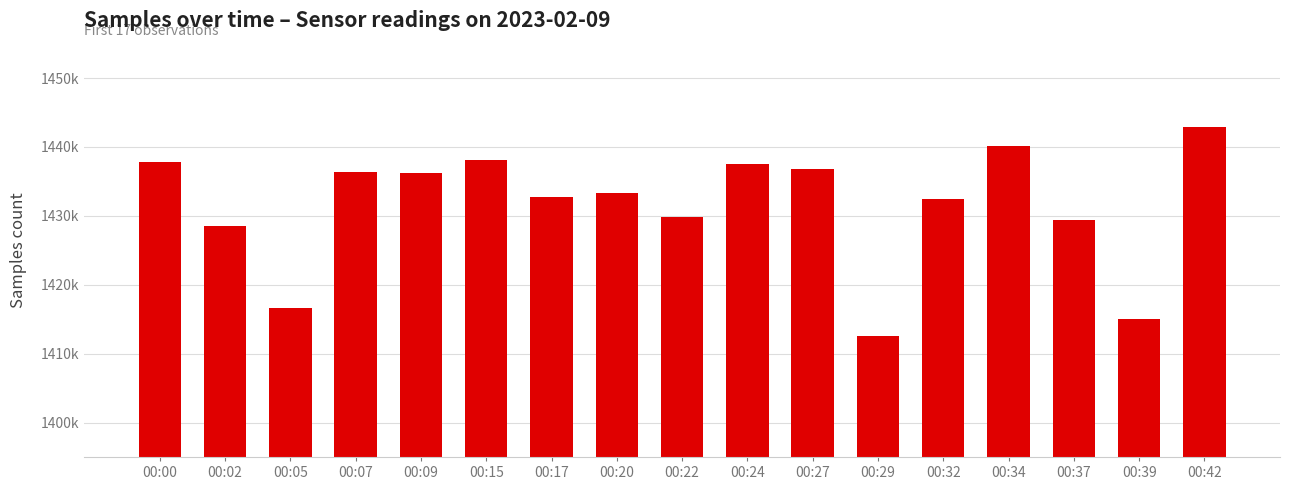

What is the value of the 12th bar from the left?

1412606